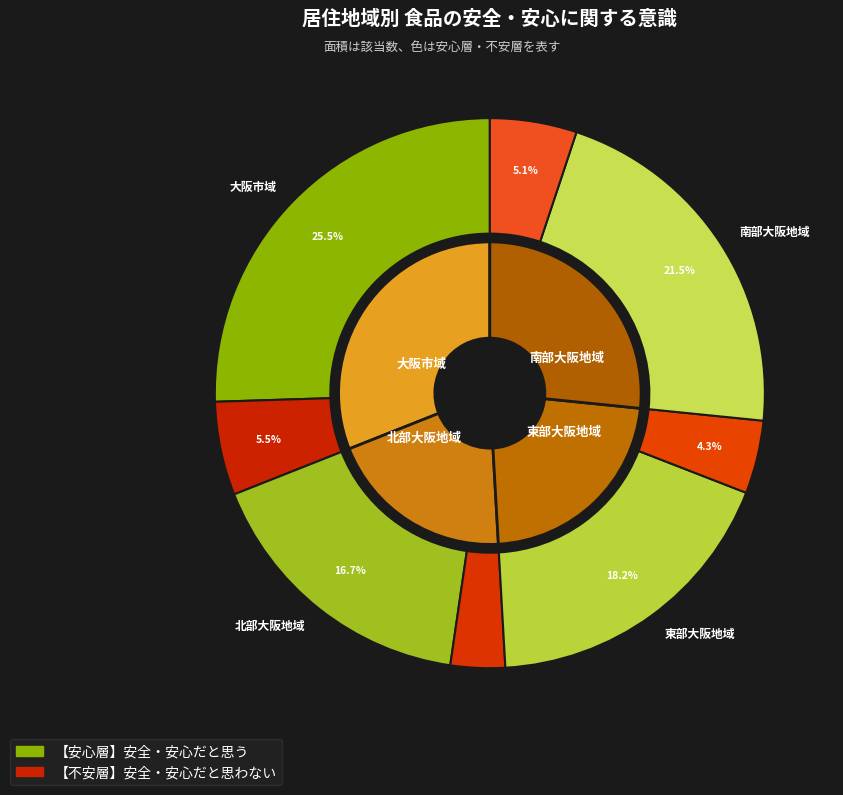

Between 大阪市域 and 東部大阪地域, which is larger?

大阪市域